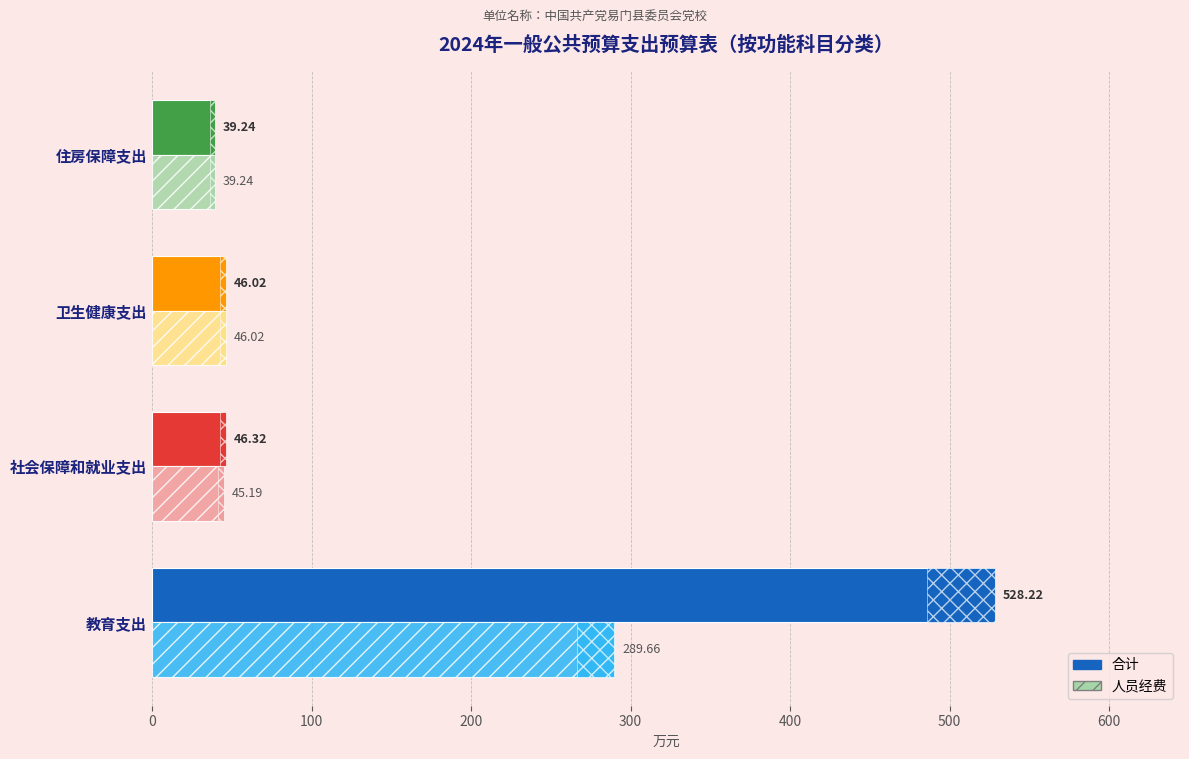

At 社会保障和就业支出, list the series in order from smallest to largest.

人员经费, 合计